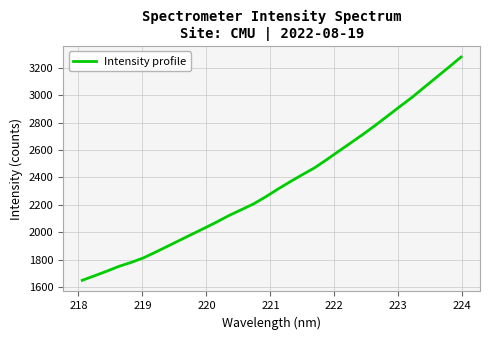

What is the smallest value displayed?

1648.9